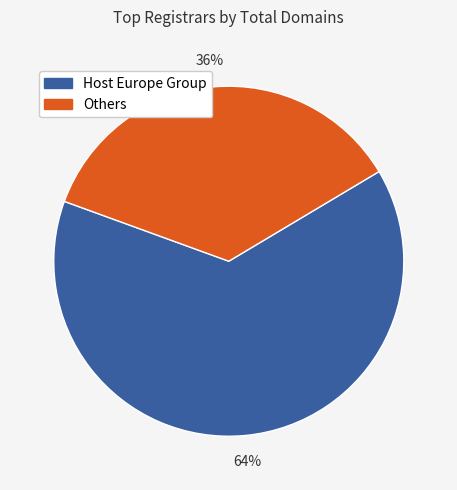

To the nearest percent, what is the difference between the largest and smallest slice percentages?

28%